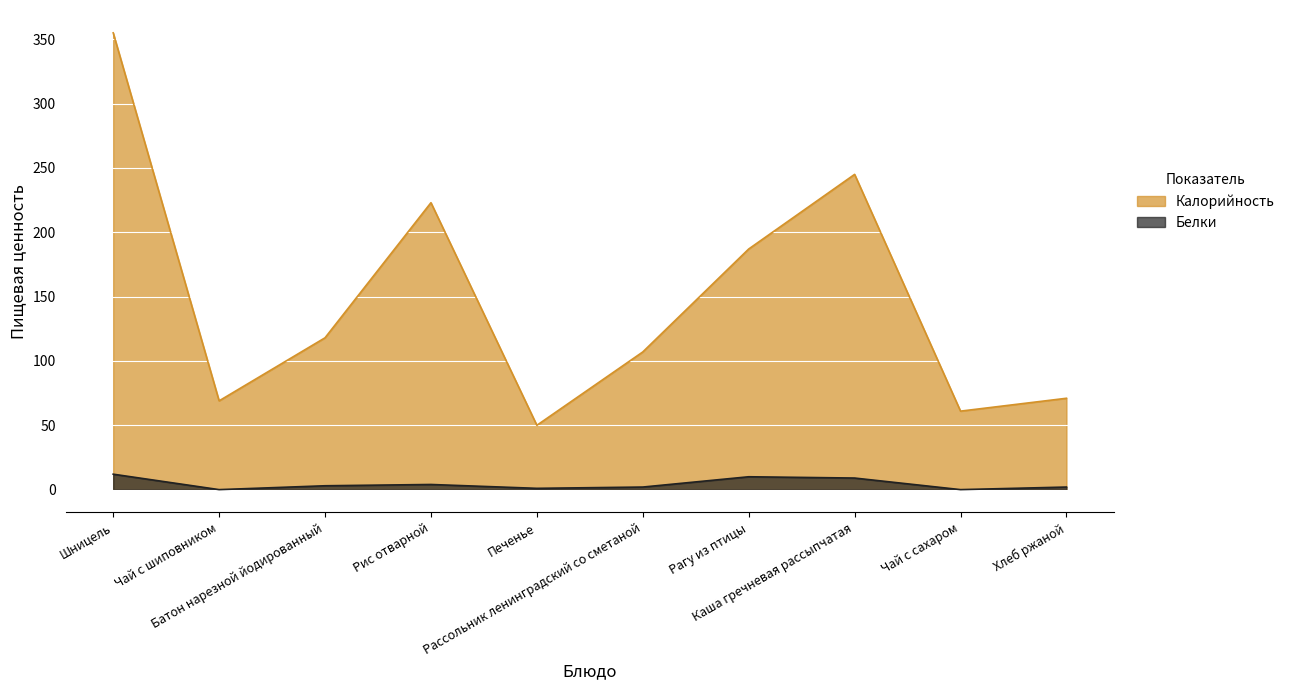

List the series in order of their overall mean, highest first.

Калорийность, Белки